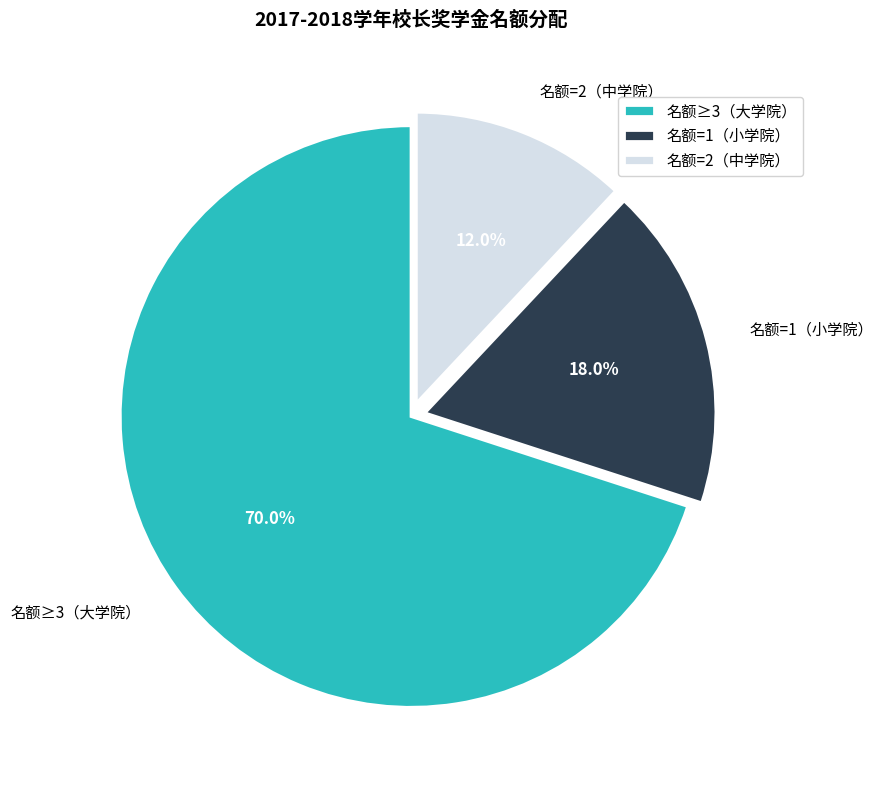

Rank the categories by value from lowest to highest.

名额=2（中学院）, 名额=1（小学院）, 名额≥3（大学院）